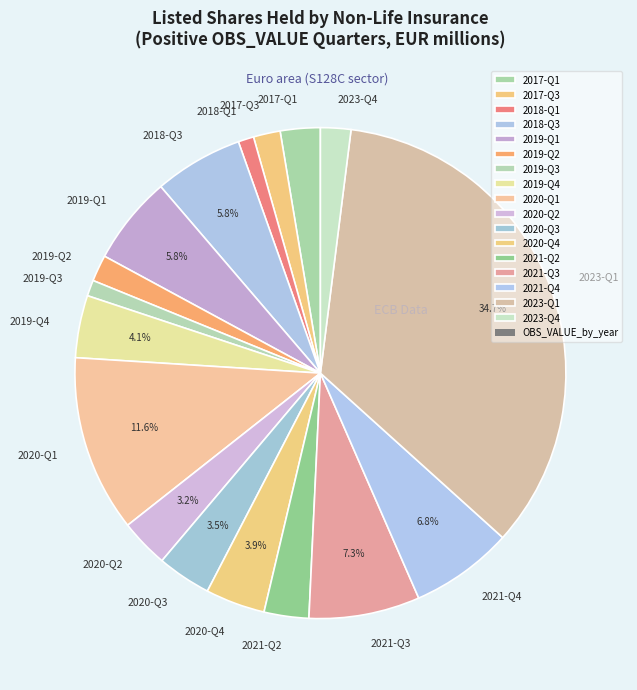

Between 2021-Q4 and 2020-Q2, which is larger?

2021-Q4